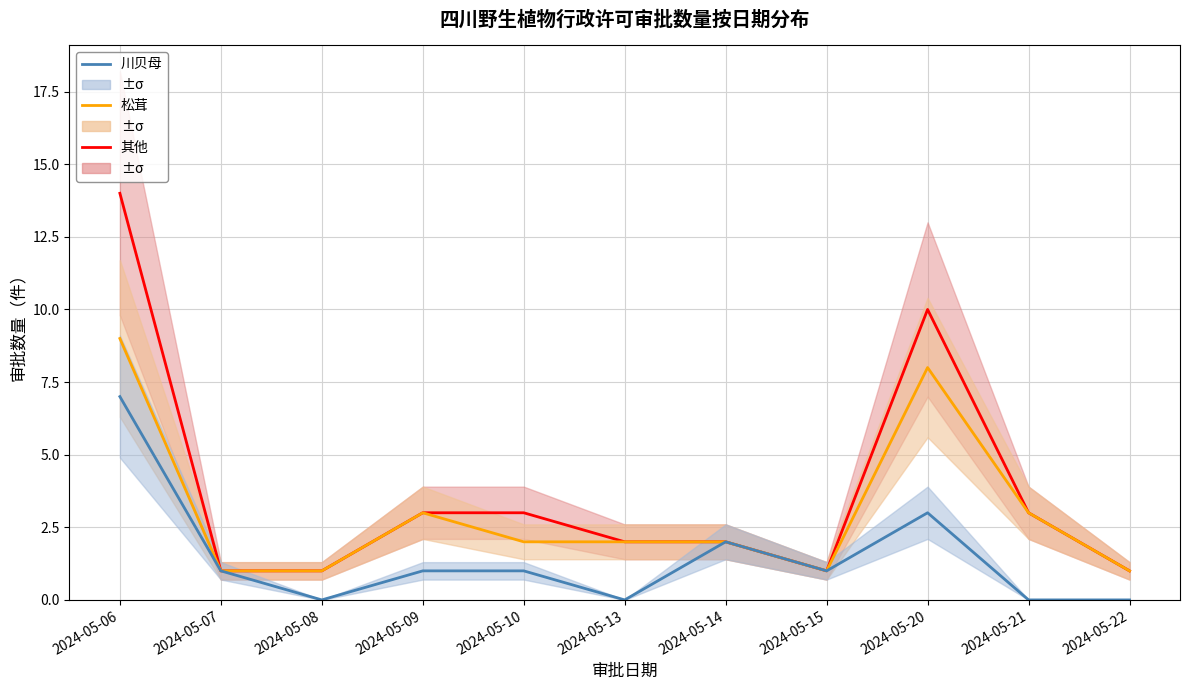

True or false: 川贝母 and 其他 cross at least once.

False